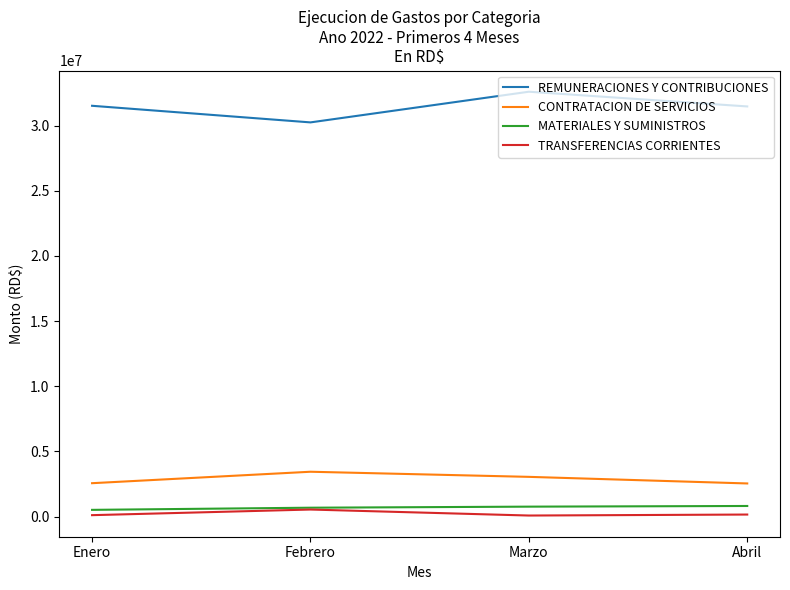

What is the minimum value for MATERIALES Y SUMINISTROS?

513277.0